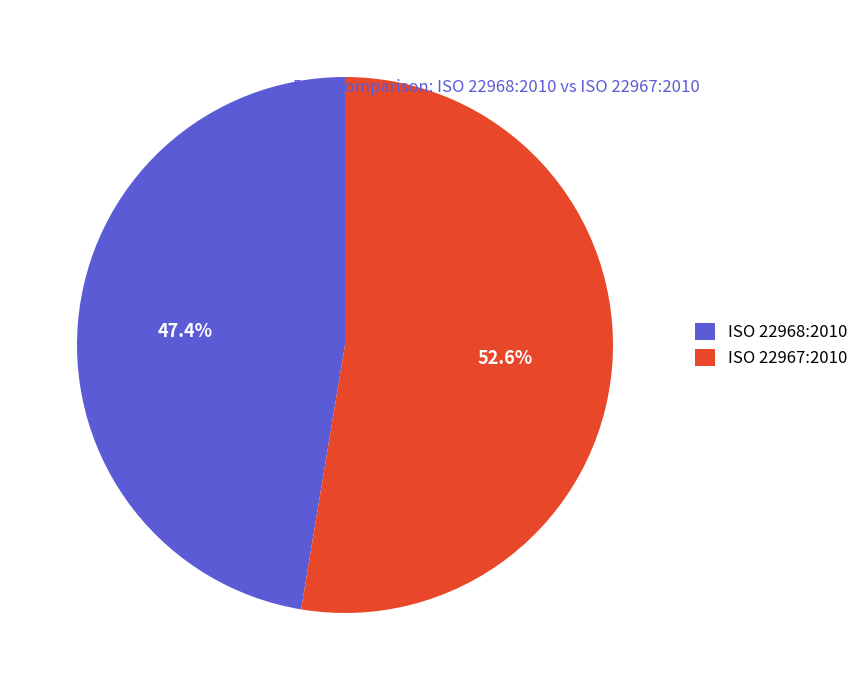

Which category has the smallest portion of the pie?

ISO 22968:2010